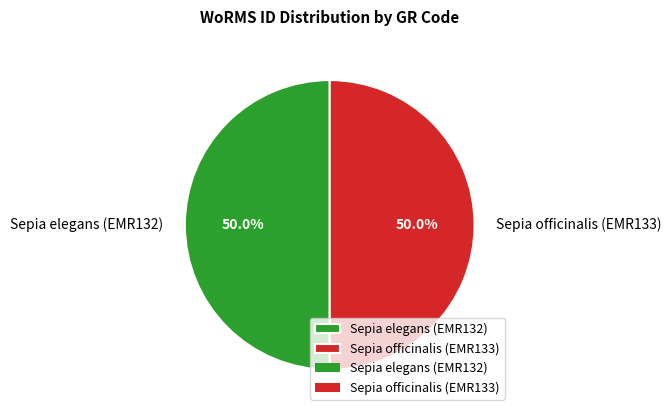

Approximately how many times larger is the value at Sepia elegans (EMR132) compared to Sepia officinalis (EMR133)?

1.0